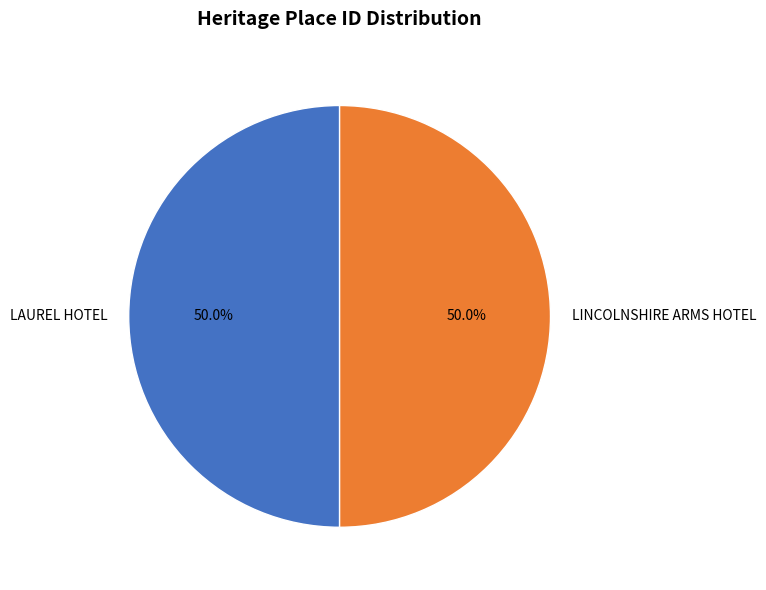

Count the number of slices in the pie.

2